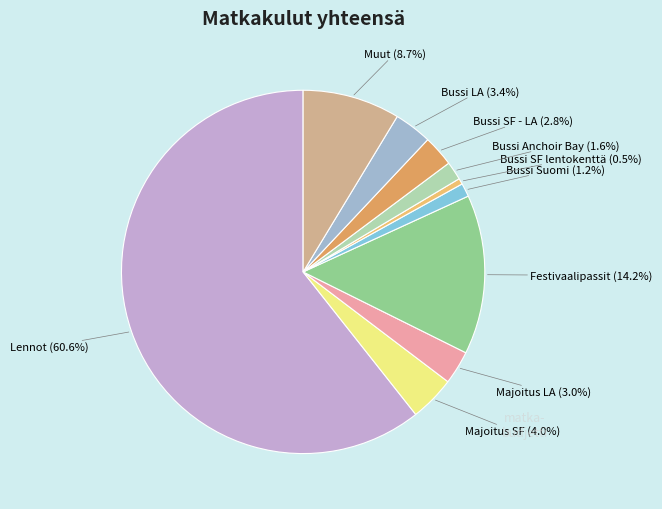

Count the number of slices in the pie.

10